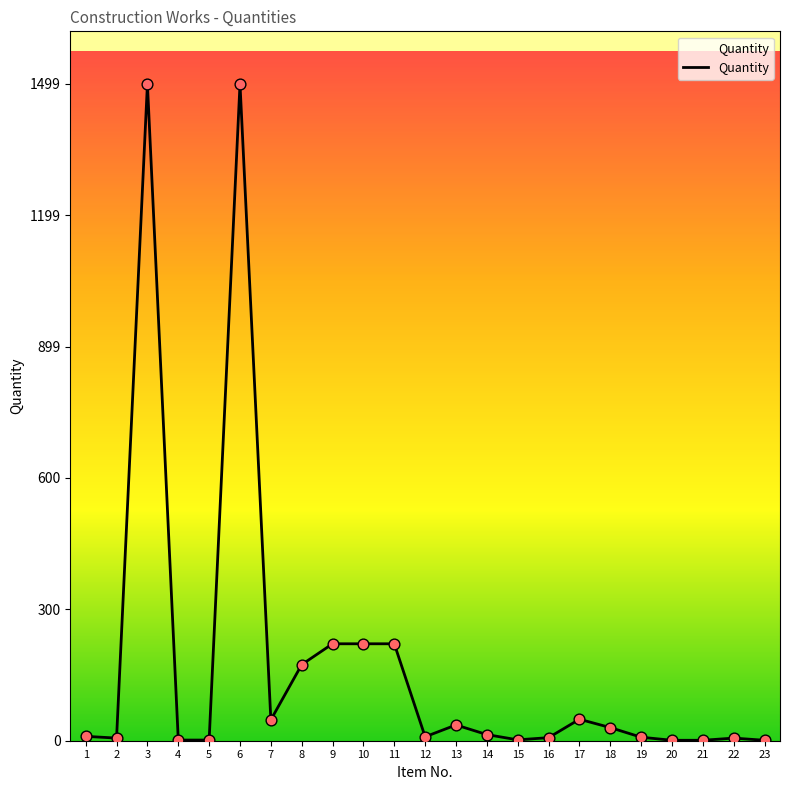

What is the change in value from 6 to 20?

-1497.8